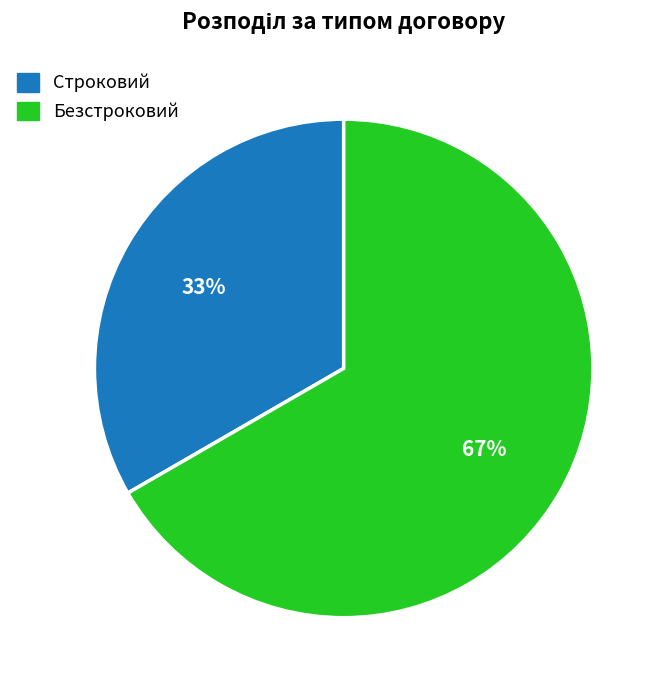

Is there any slice that represents more than half of the pie?

Yes